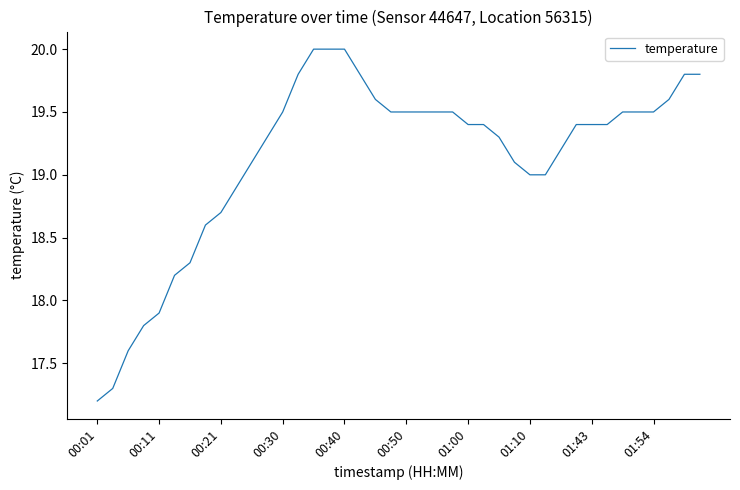

Count the number of data series in this chart.

1